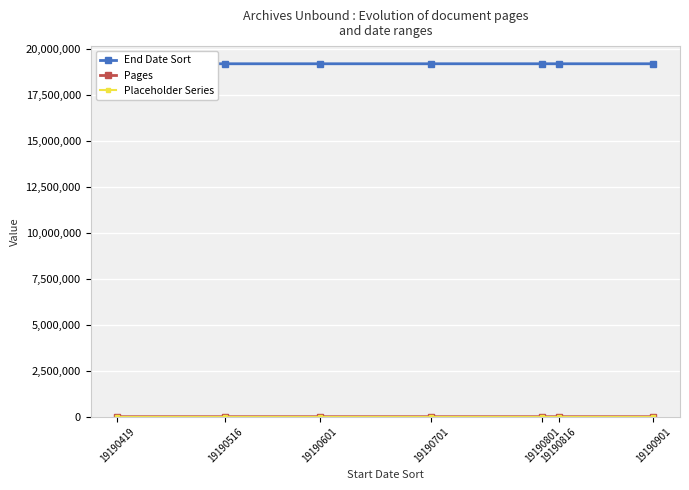

Reading left to right, list all the values displayed in this chart.

End Date Sort: 19190419=19190515	19190516=19190531	19190601=19190615	19190701=19190715	19190801=19190815	19190816=19190831	19190901=19190914
Pages: 19190419=209	19190516=397	19190601=247	19190701=281	19190801=278	19190816=301	19190901=185
Placeholder Series: 19190419=10	19190516=10	19190601=10	19190701=10	19190801=10	19190816=10	19190901=10